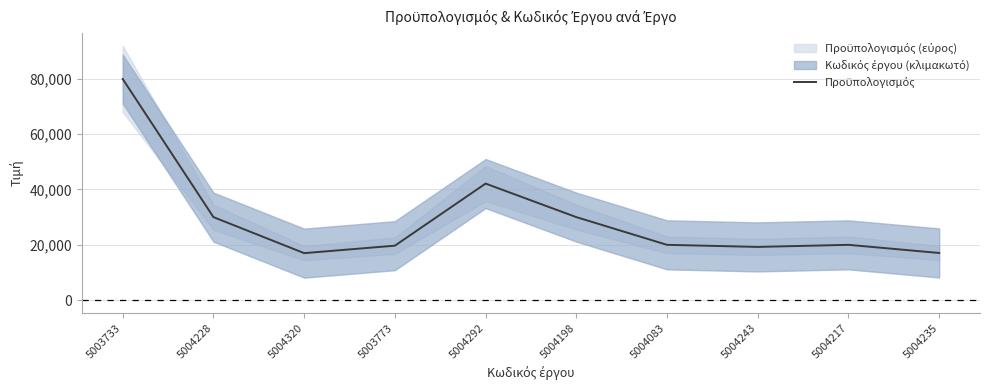

How many lines are shown in the chart?

1